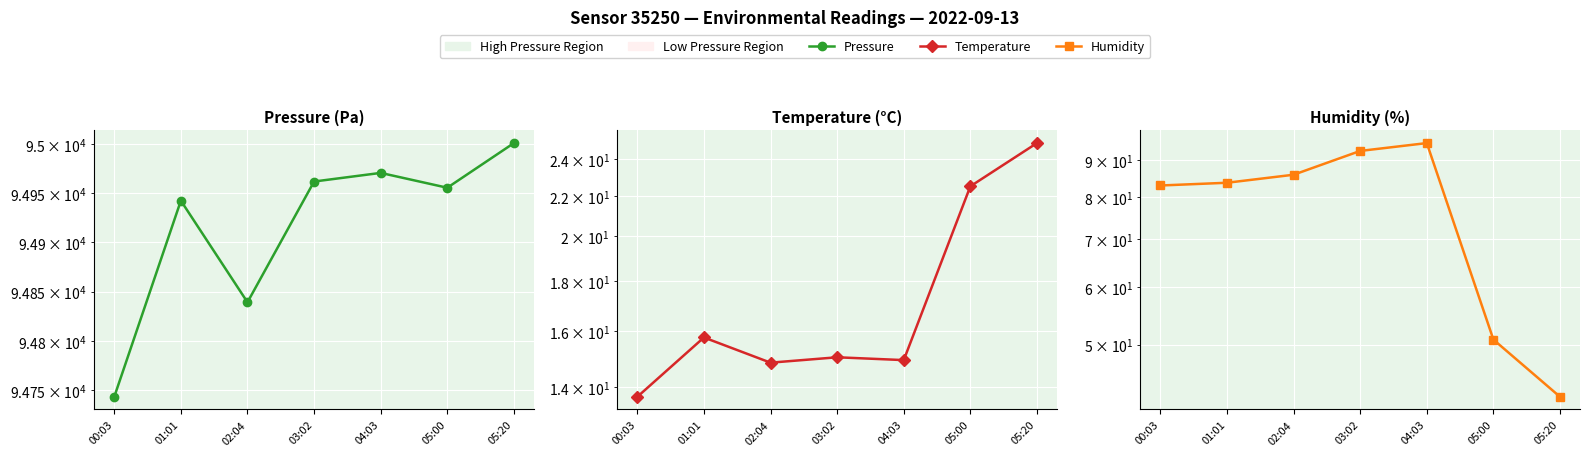

What is the difference between the maximum and minimum values in the Humidity series?

52.8